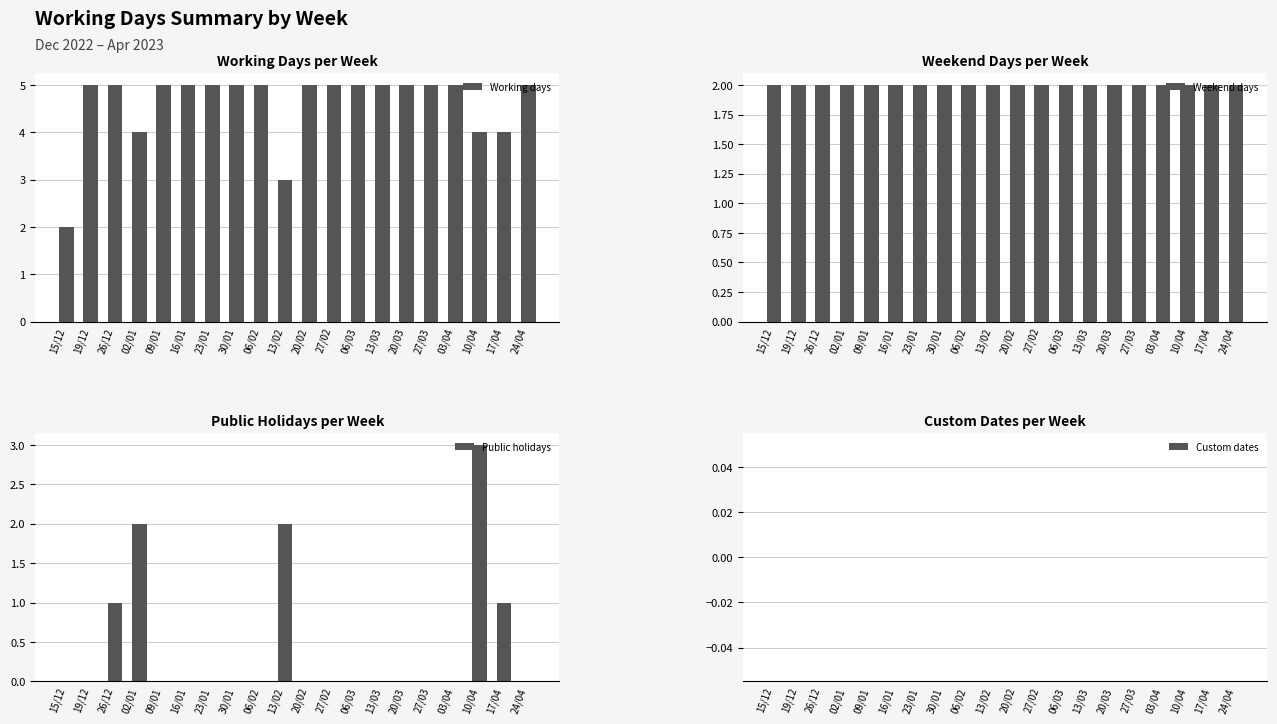

Reading left to right, list all the values displayed in this chart.

Working days: 2	5	5	4	5	5	5	5	5	3	5	5	5	5	5	5	5	4	4	5
Weekend days: 2	2	2	2	2	2	2	2	2	2	2	2	2	2	2	2	2	2	2	2
Public holidays: 0	0	1	2	0	0	0	0	0	2	0	0	0	0	0	0	0	3	1	0
Custom dates: 0	0	0	0	0	0	0	0	0	0	0	0	0	0	0	0	0	0	0	0